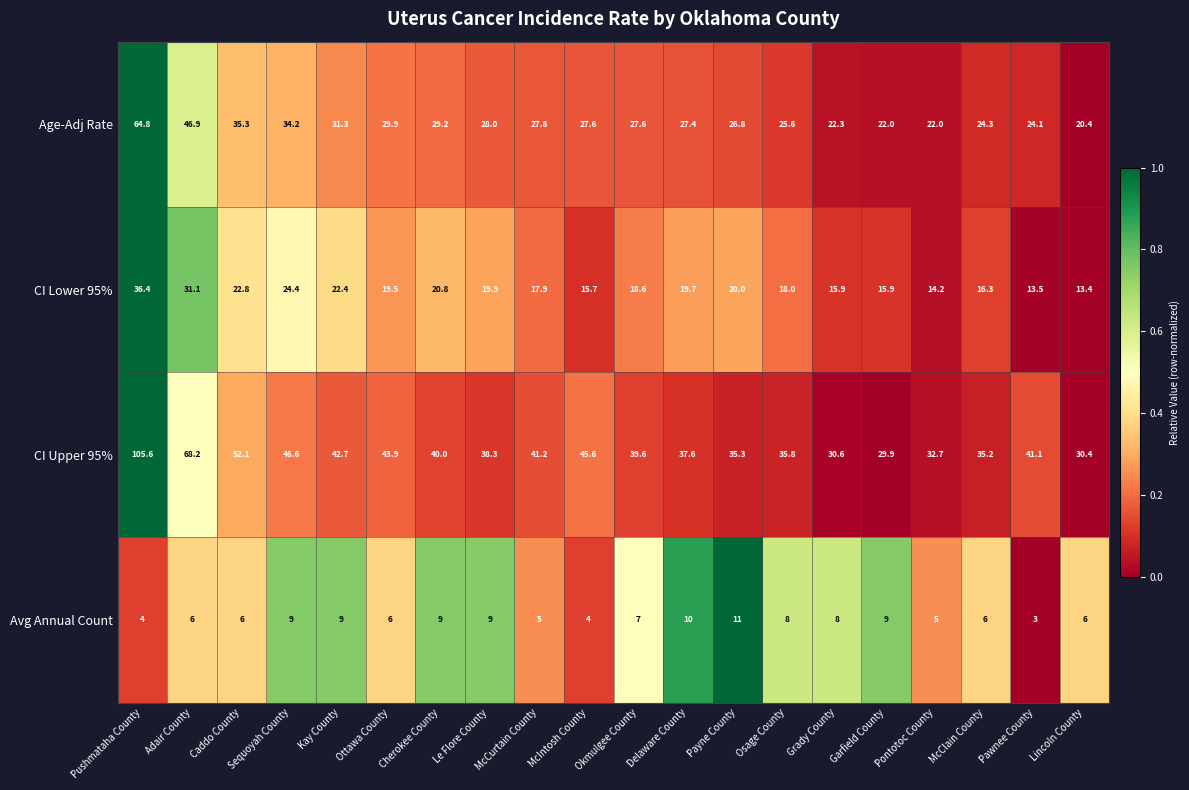

What is the sum of all Avg Annual Count values?

140.0